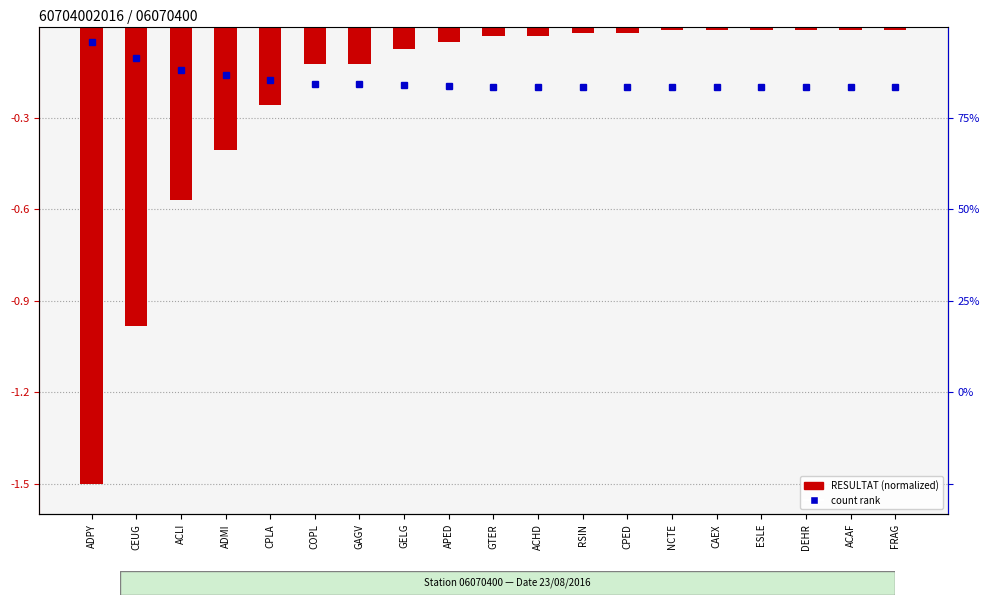

At which label is the value closest to 0?

NCTE